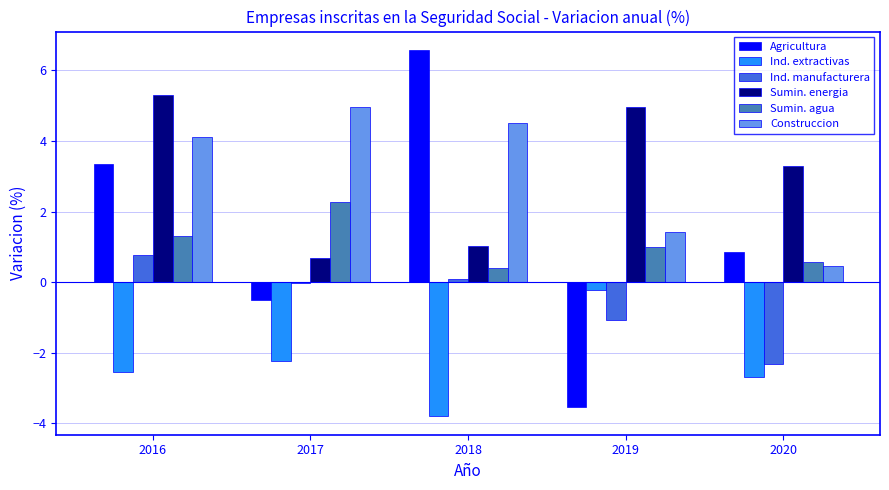

Which series changed the most between 2018 and 2020?

Agricultura